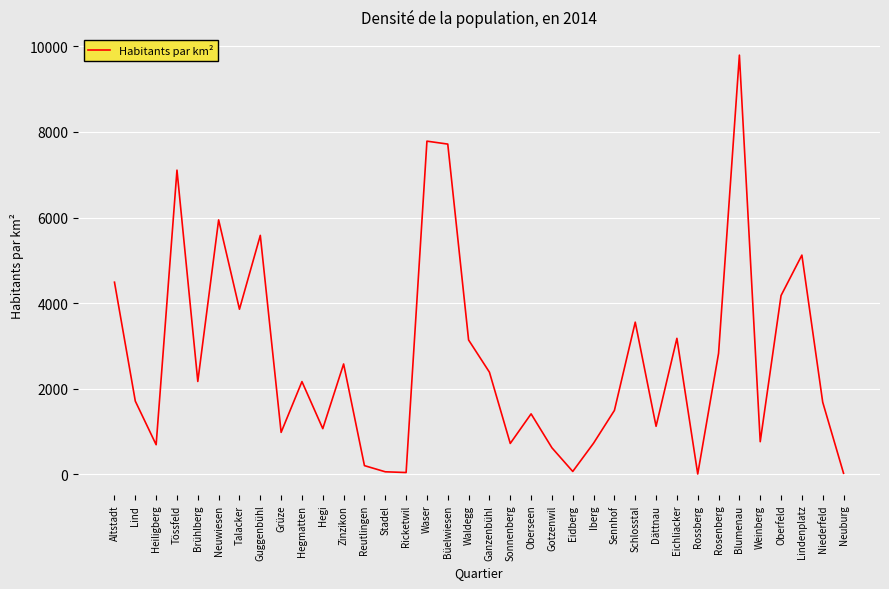

How many interior local valleys (lower than both neighbors) does the data have?

11